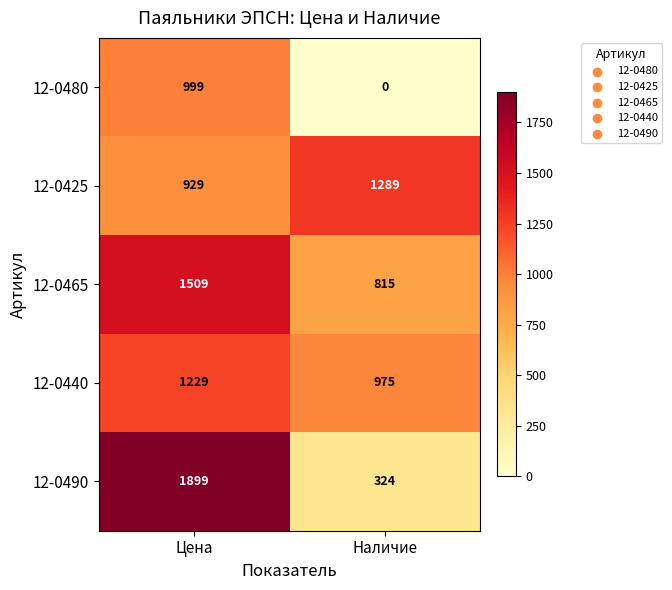

What is the greatest value displayed?

1899